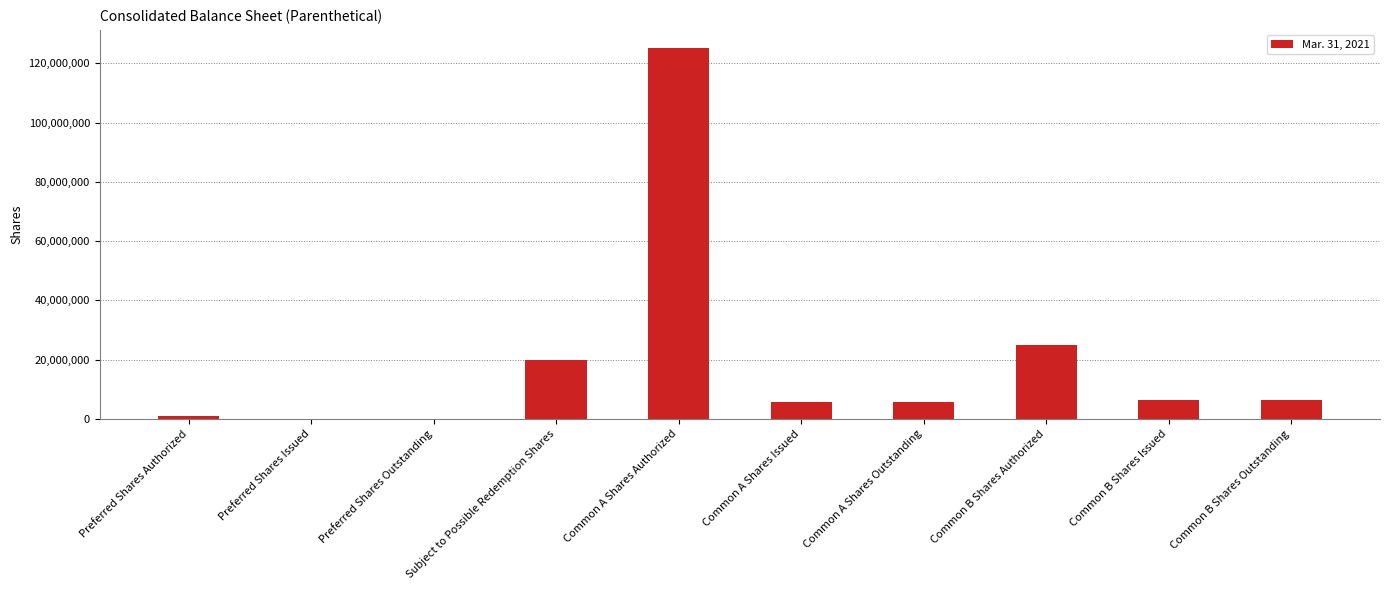

What is the sum of all values?

194713695